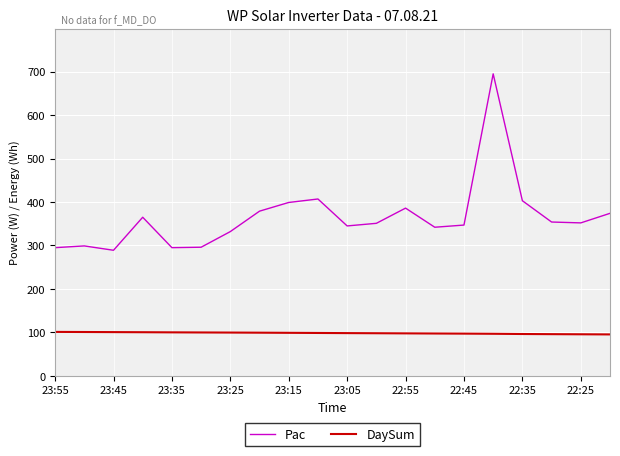

Does the chart display data point markers on the line(s)?

No